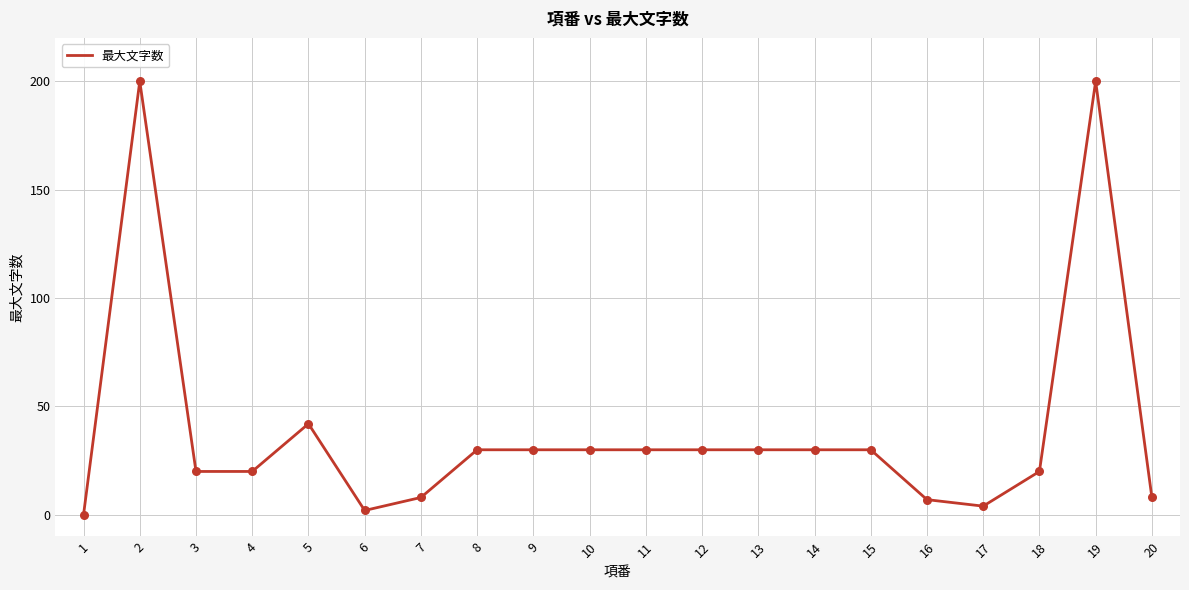

Between 19 and 15, which is larger?

19